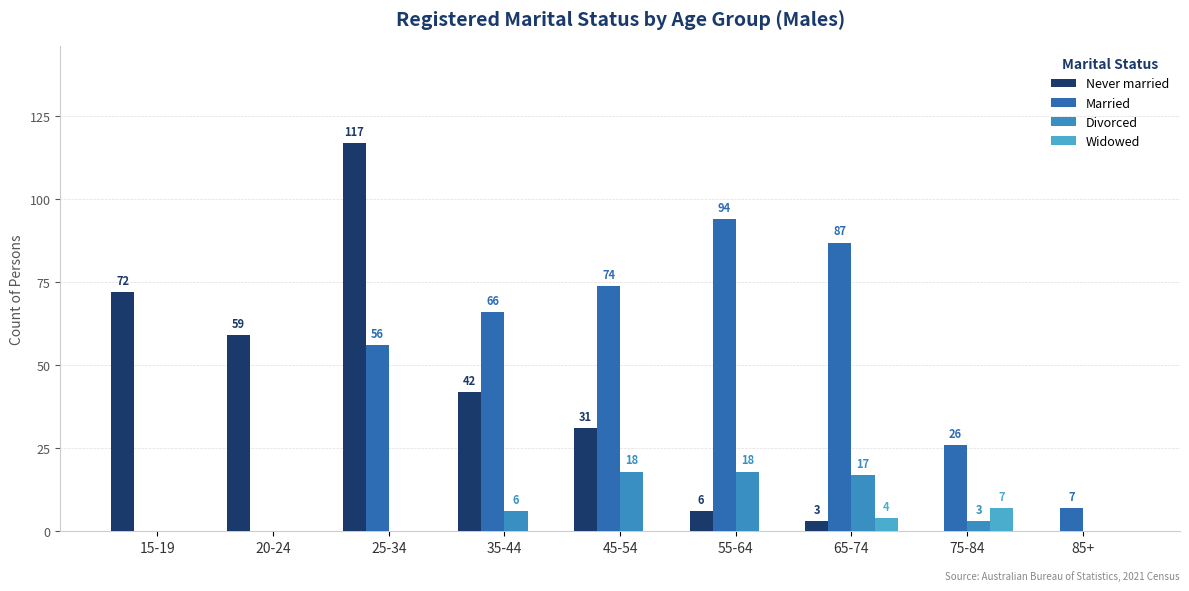

How many groups of bars are there?

9